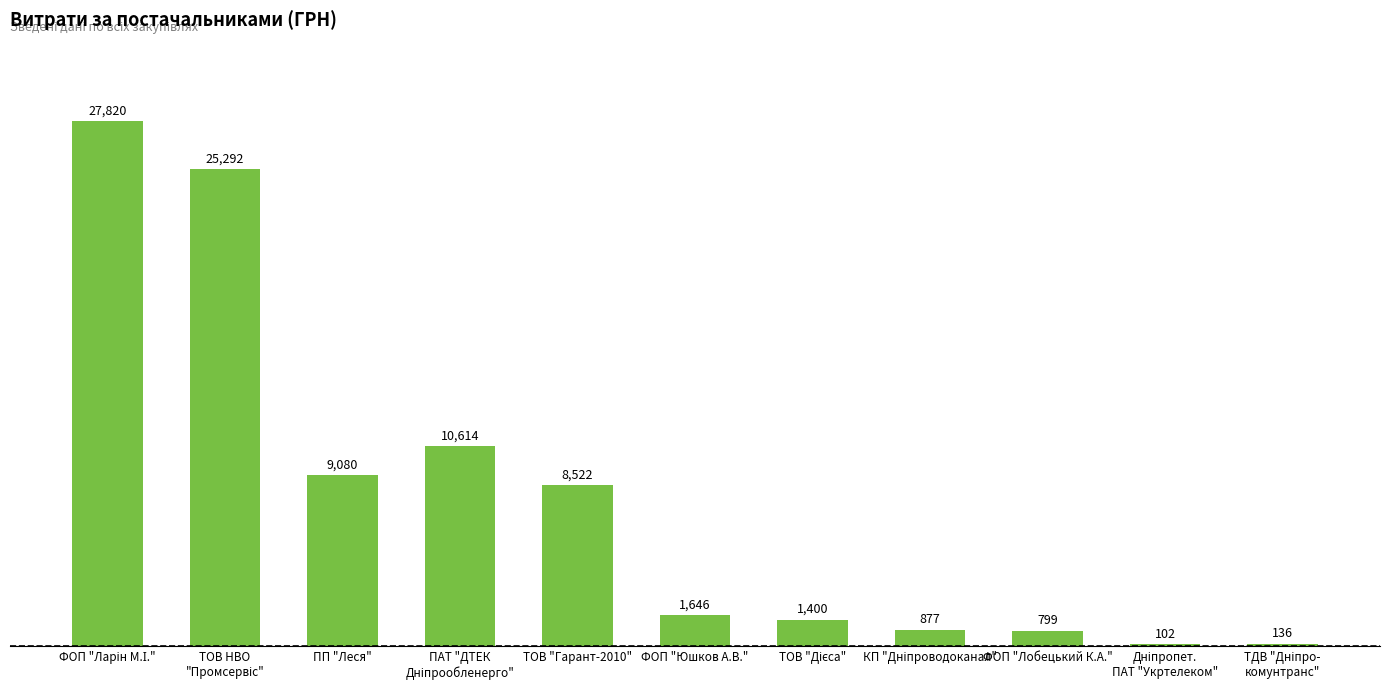

How many distinct data groups are displayed?

1